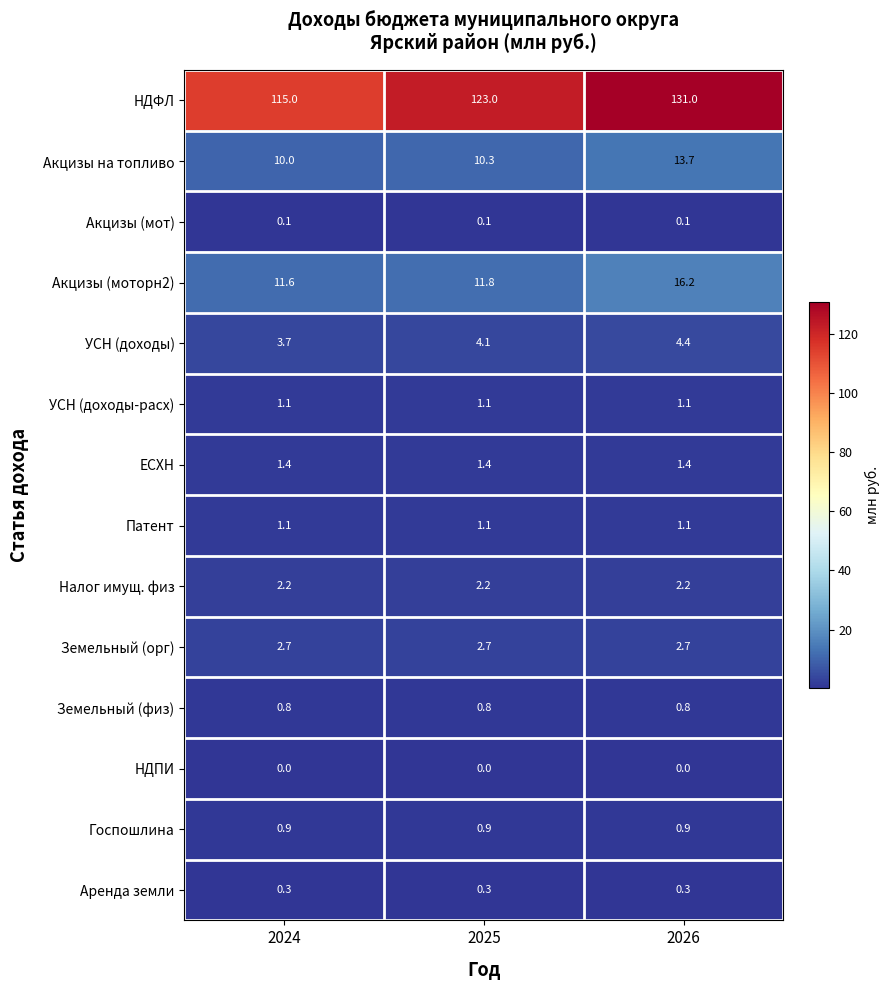

Which category has the highest value across all series?

2026